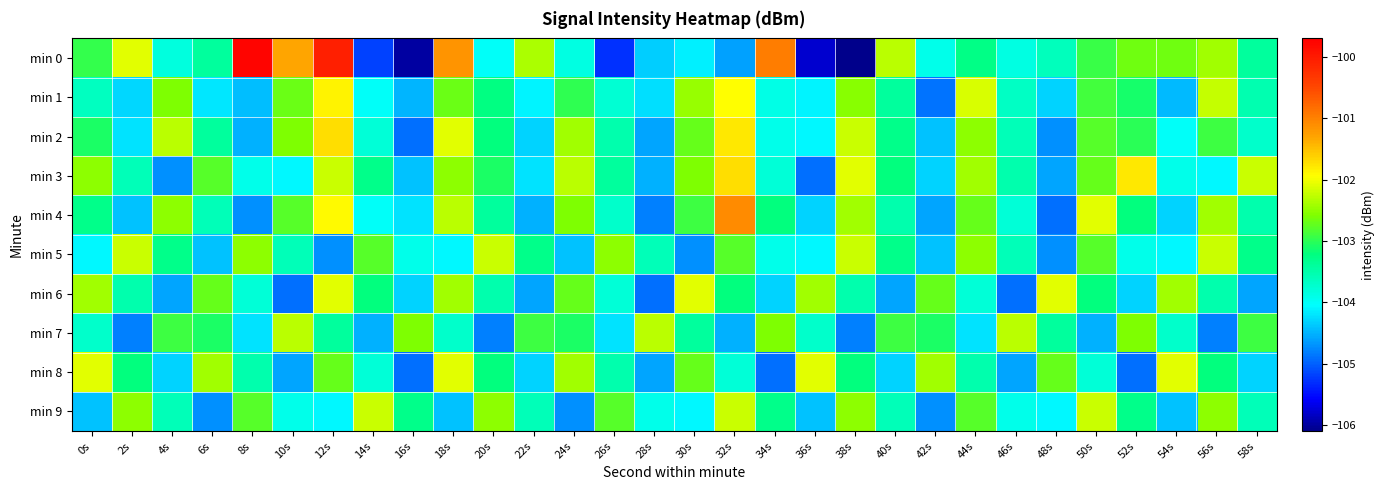

How many data points does each series have?

30